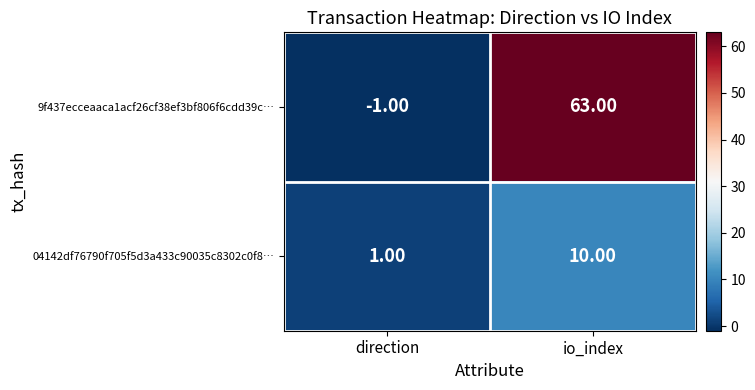

What is the difference between the highest and lowest values at direction?

2